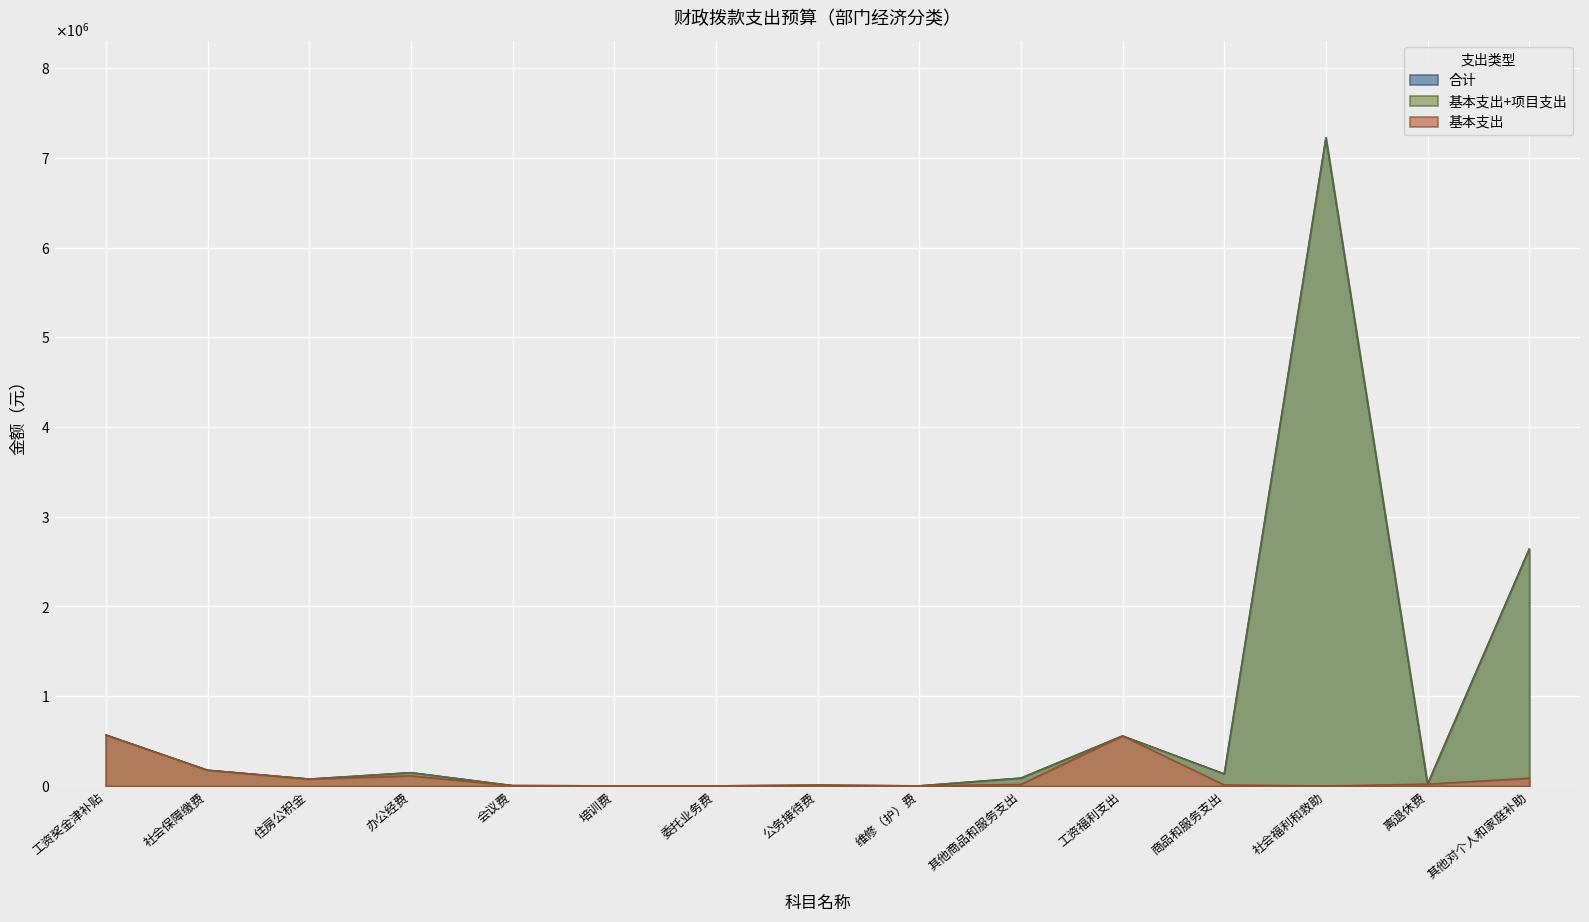

Does the chart display data point markers on the line(s)?

No